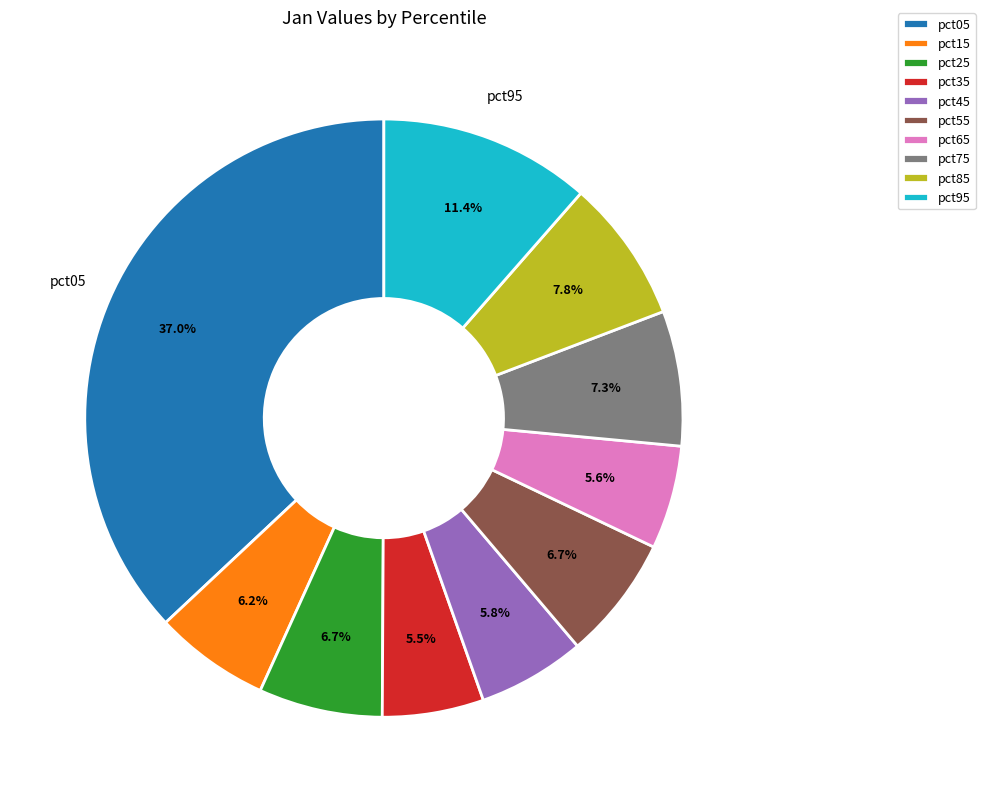

Do pct75 and pct65 together represent more than half of the pie?

No